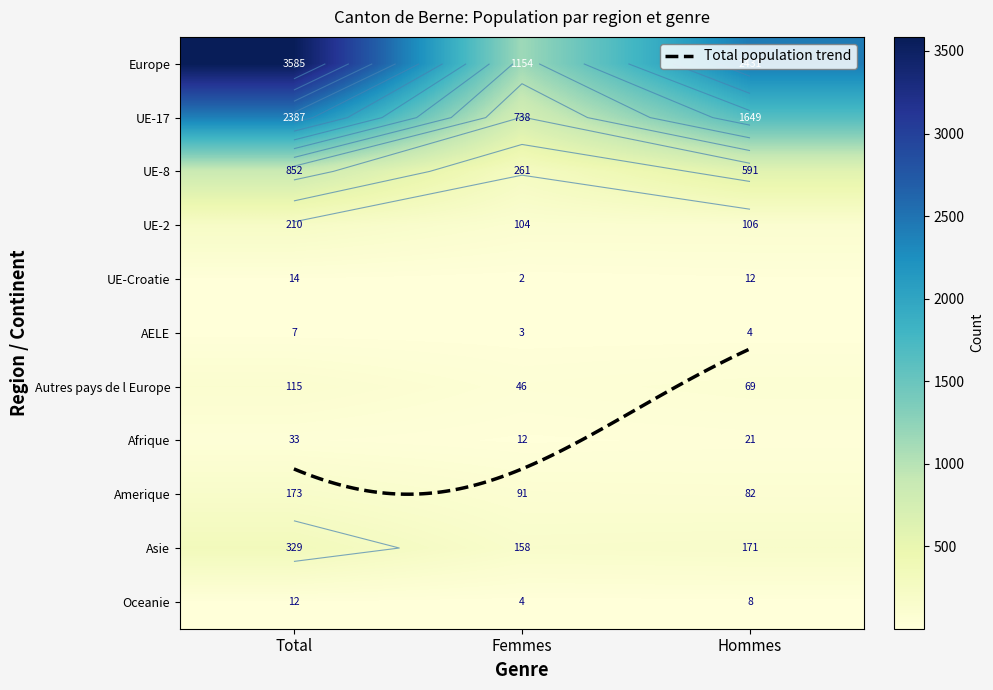

Which series changed the most between Total and Femmes?

Europe